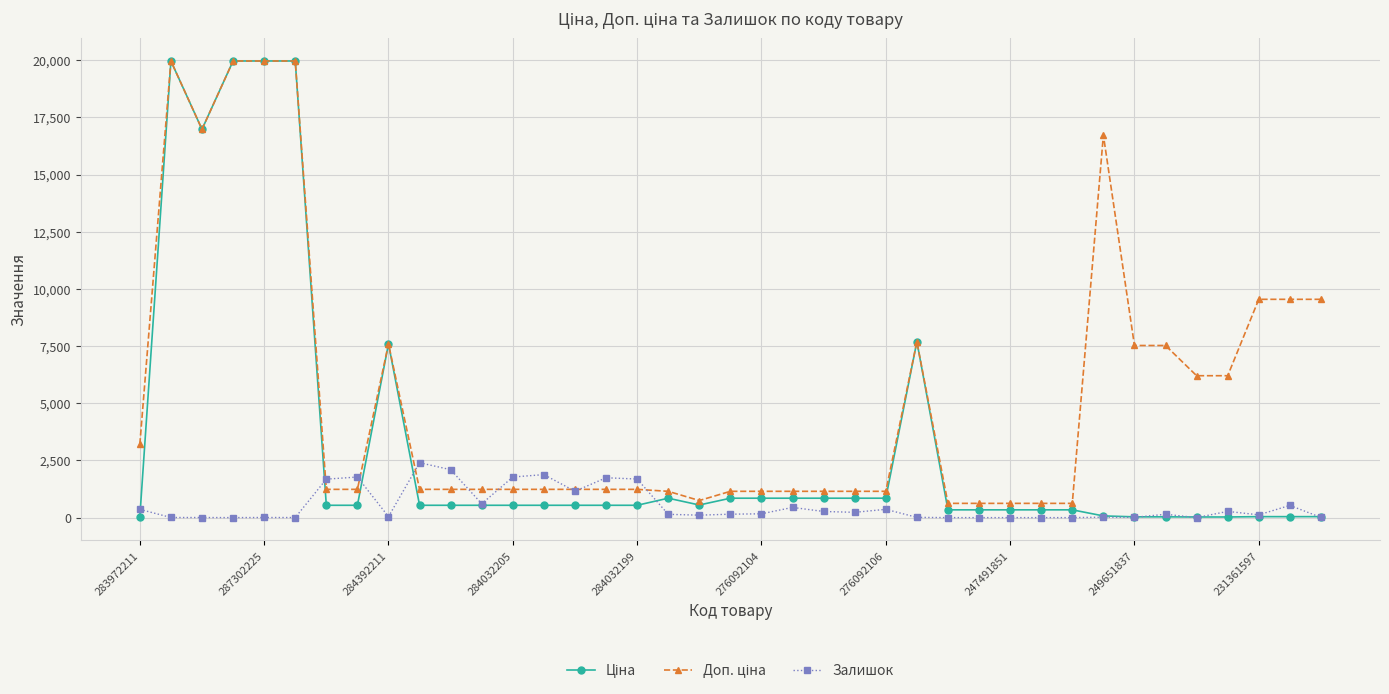

What is the greatest value displayed?

19964.2